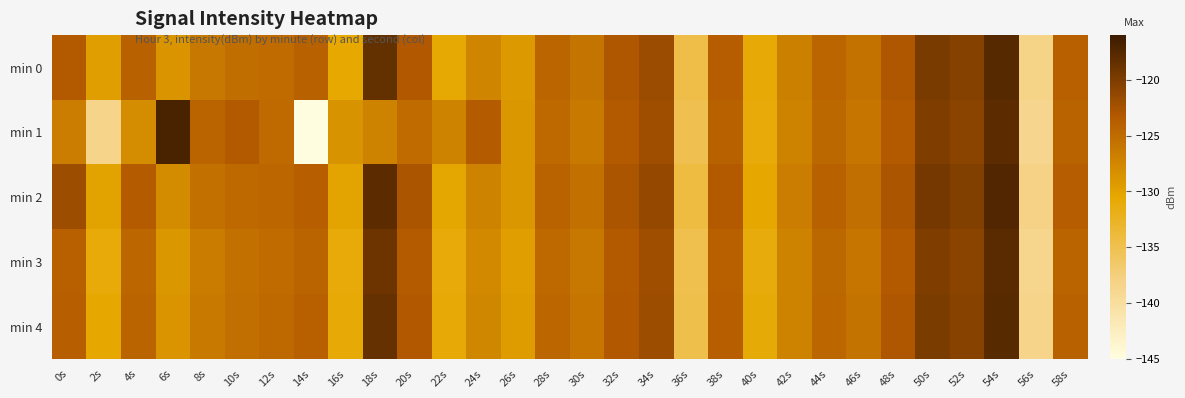

What is the spread (max minus min) of values at 40s?

0.6